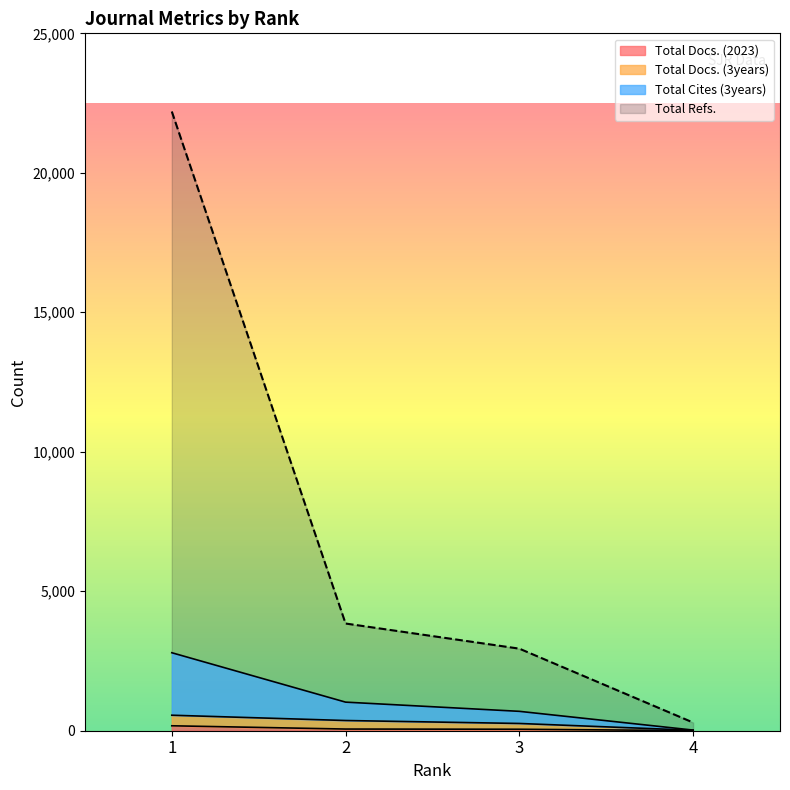

True or false: Total Docs. (3years) and Total Docs. (2023) intersect in this chart.

False